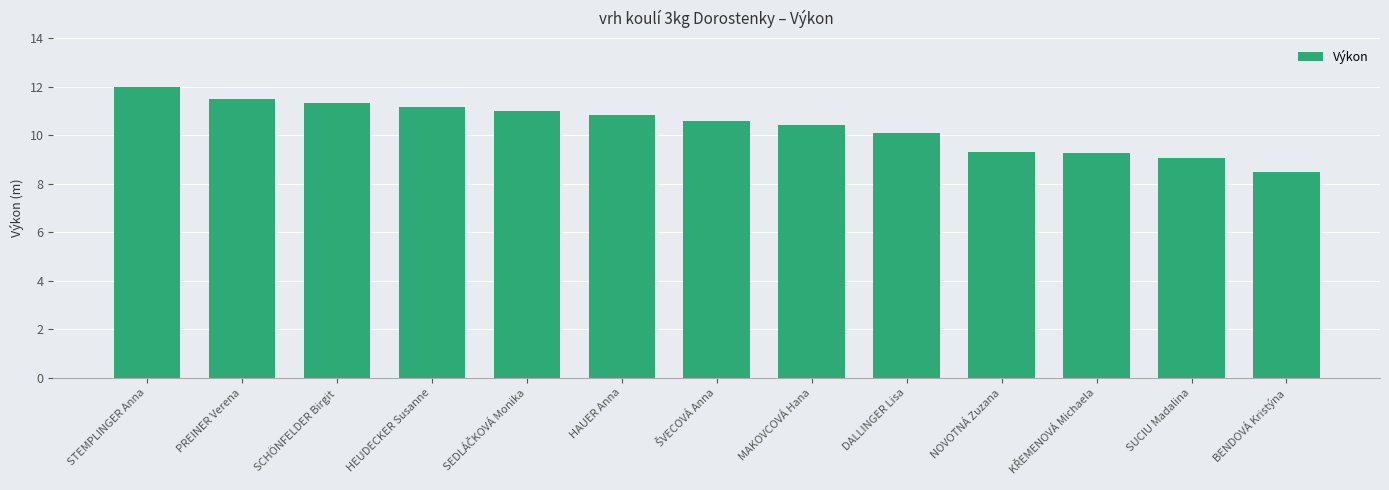

The chart shows a value of 13.7 at BENDOVÁ Kristýna. True or false?

False